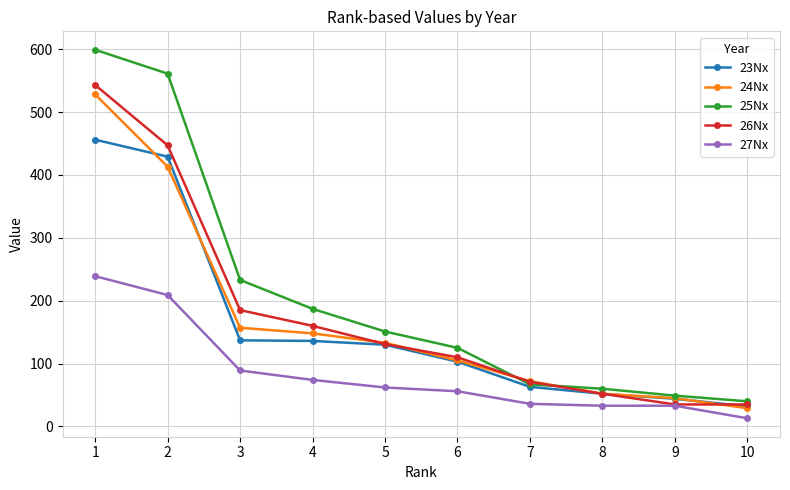

True or false: 25Nx has more than 2 points higher than both neighbors.

False